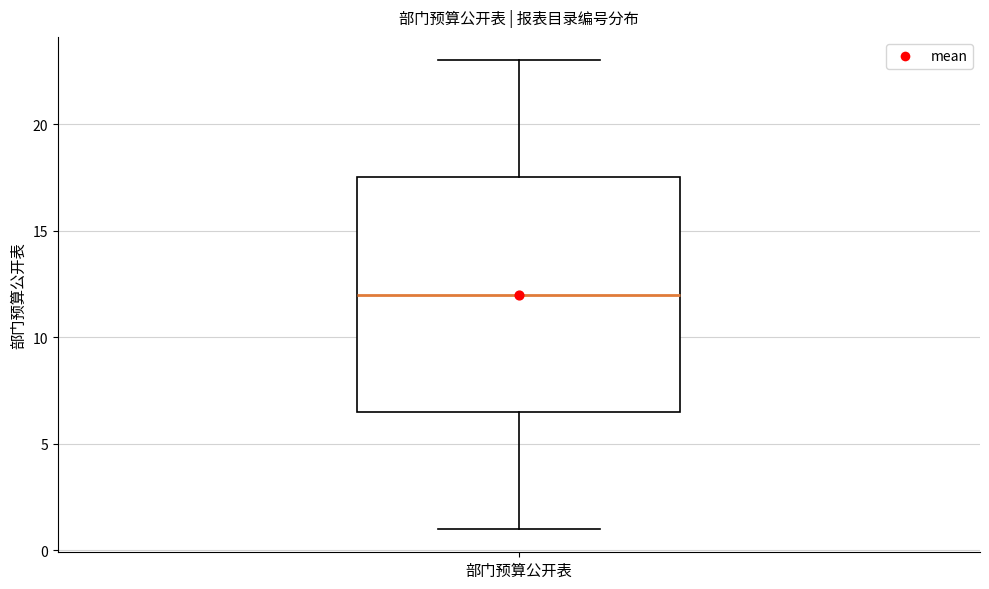

Where is the lower edge of the box for 部门预算公开表 on the y-axis? The values are not printed on the chart, so give them approximately, as read against the axis.

6.5